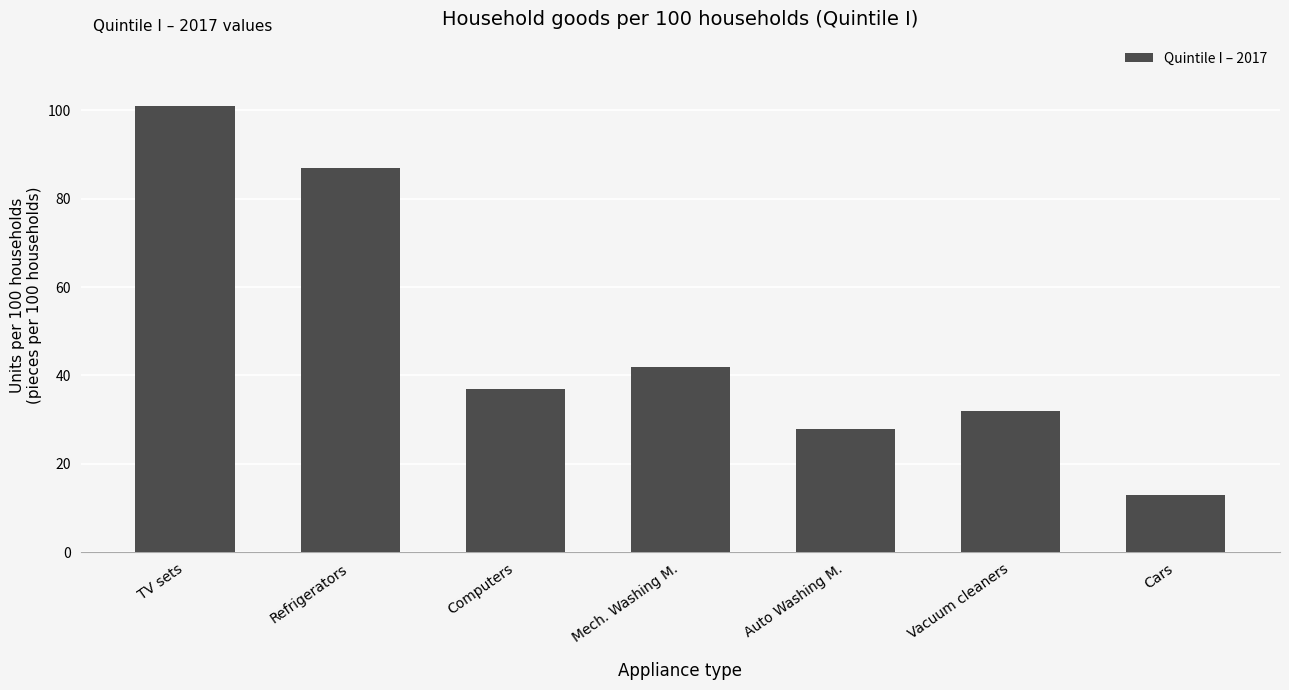

What is the label of the 2nd bar from the right?

Vacuum cleaners